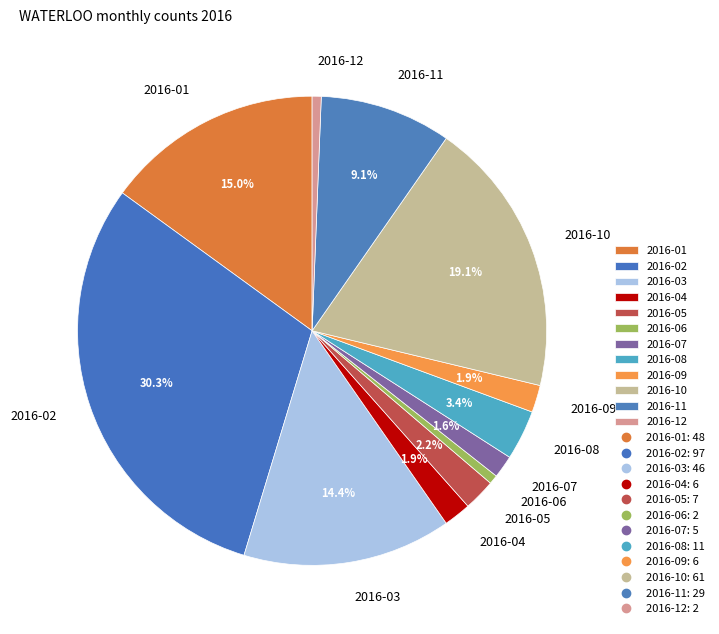

What percentage is the 2016-09 slice, to the nearest percent?

2%